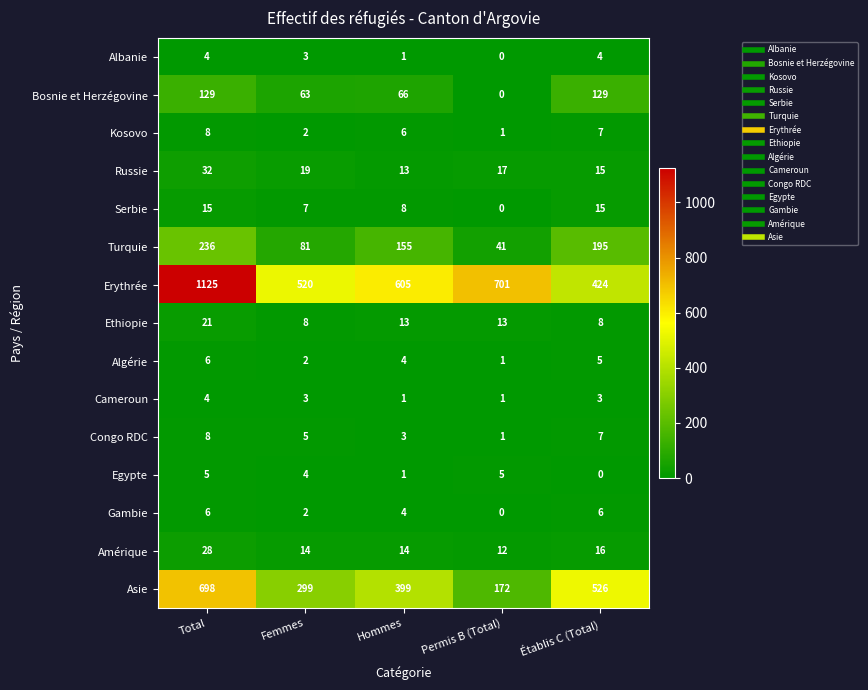

At how many categories does at least one series exceed 205?

5